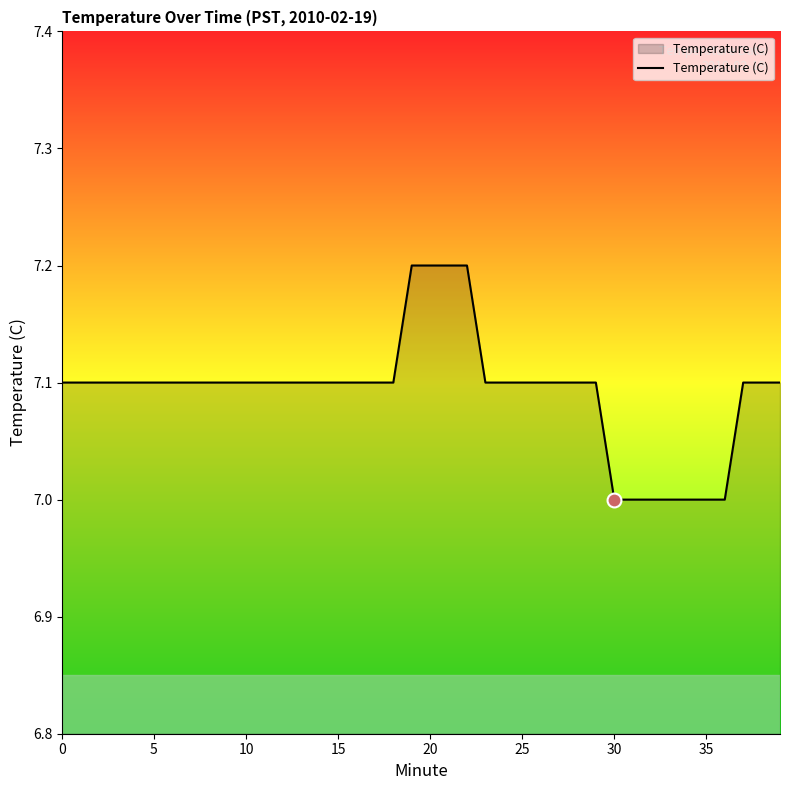

What is the sum of all values?

283.7